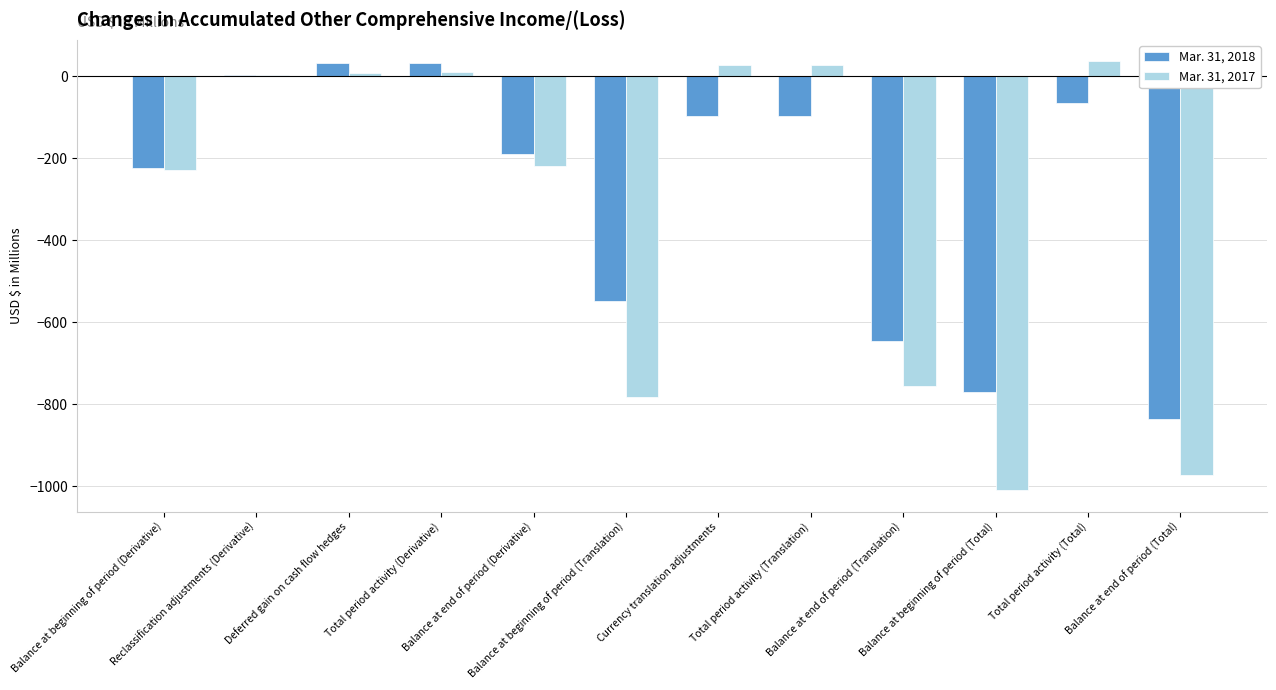

What is the total value across all series at Balance at beginning of period (Derivative)?

-451